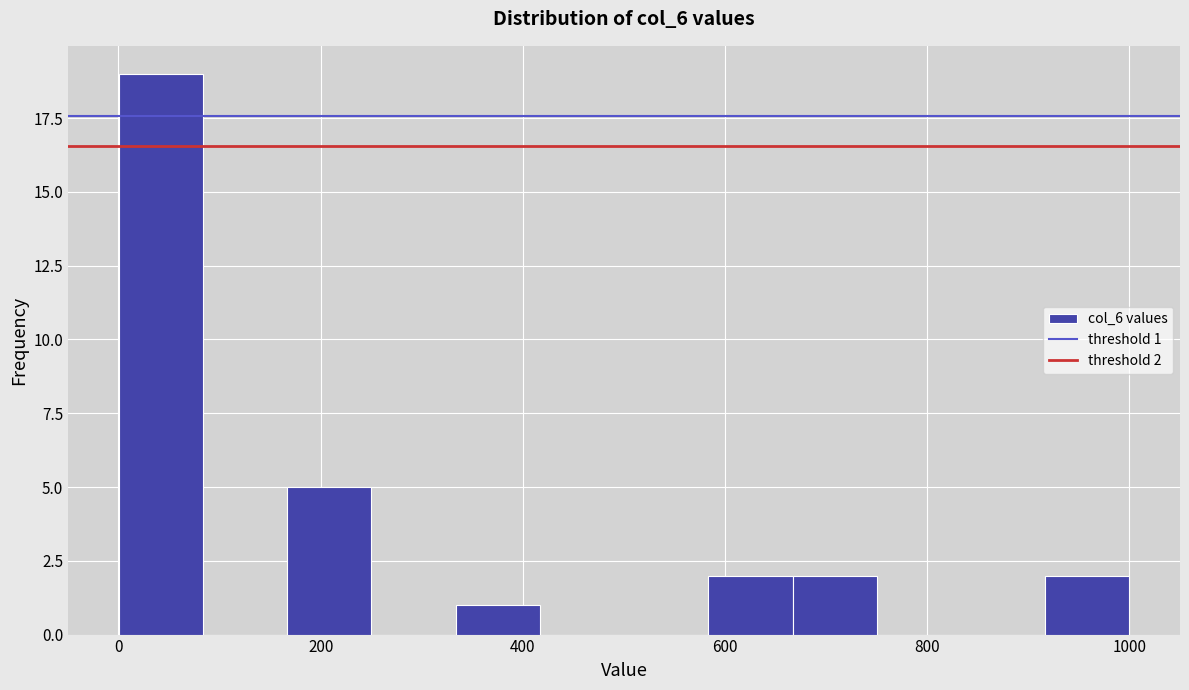

Over which range of the x-axis is the bar tallest?

0 to 80